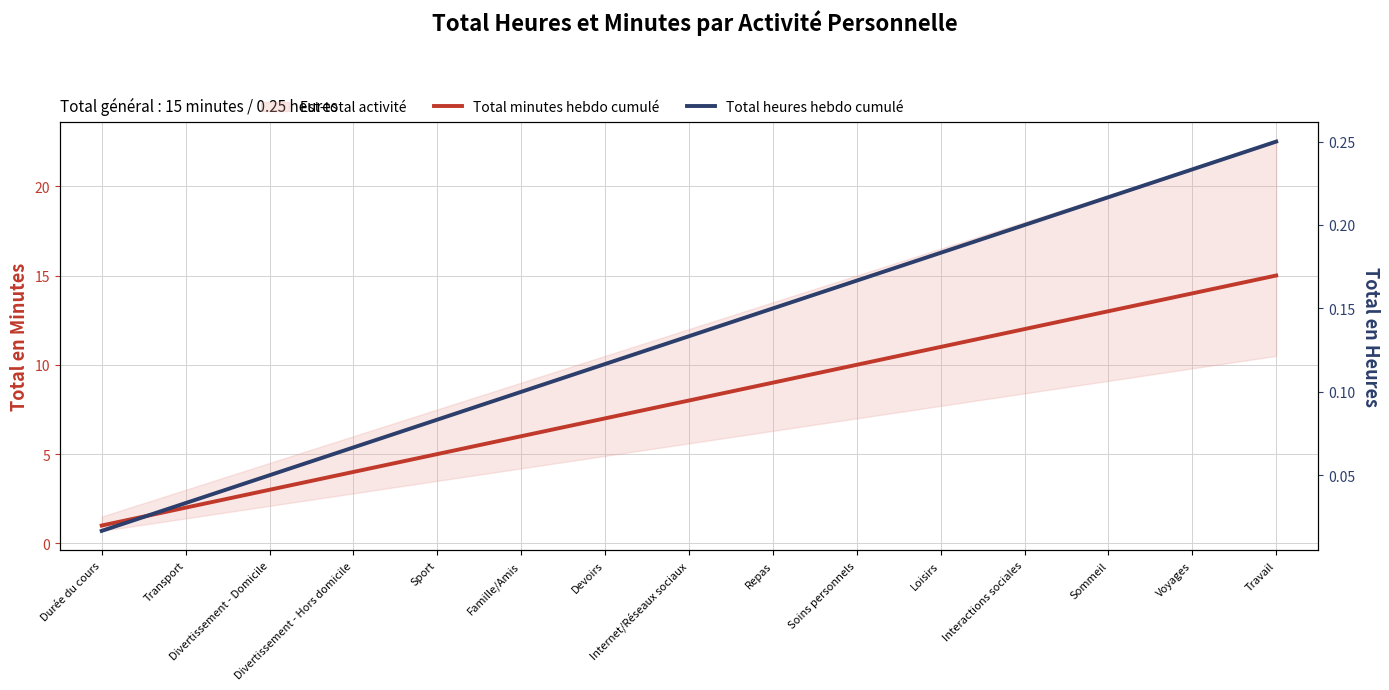

Where is Total minutes hebdo cumulé nearest to the value 8?

Internet/Réseaux sociaux